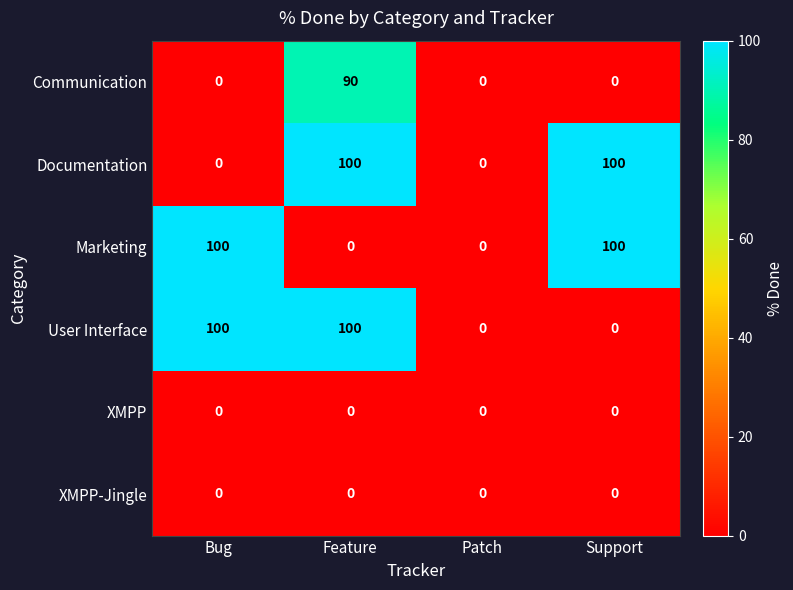

Count the number of data series in this chart.

6